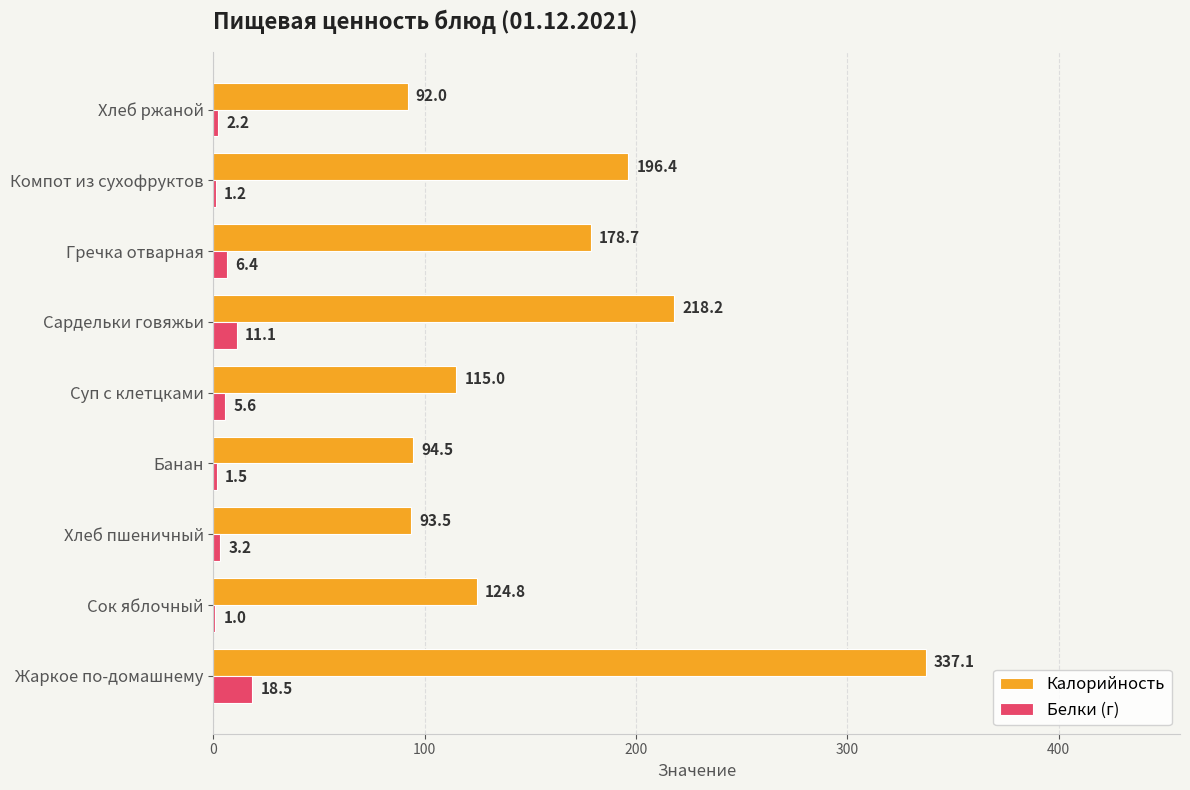

True or false: Белки (г) has a value of 1.5 at Банан.

True